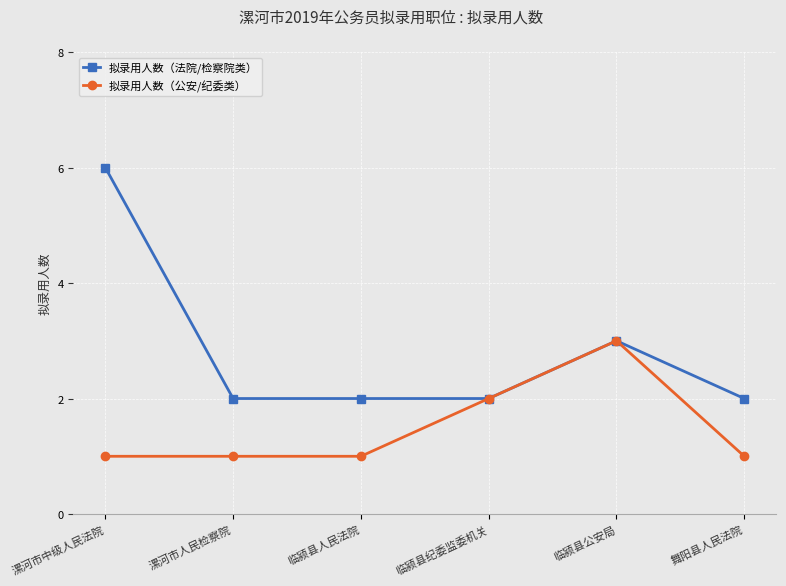

The value of 拟录用人数（法院/检察院类） at 临颍县公安局 is 3. True or false?

True